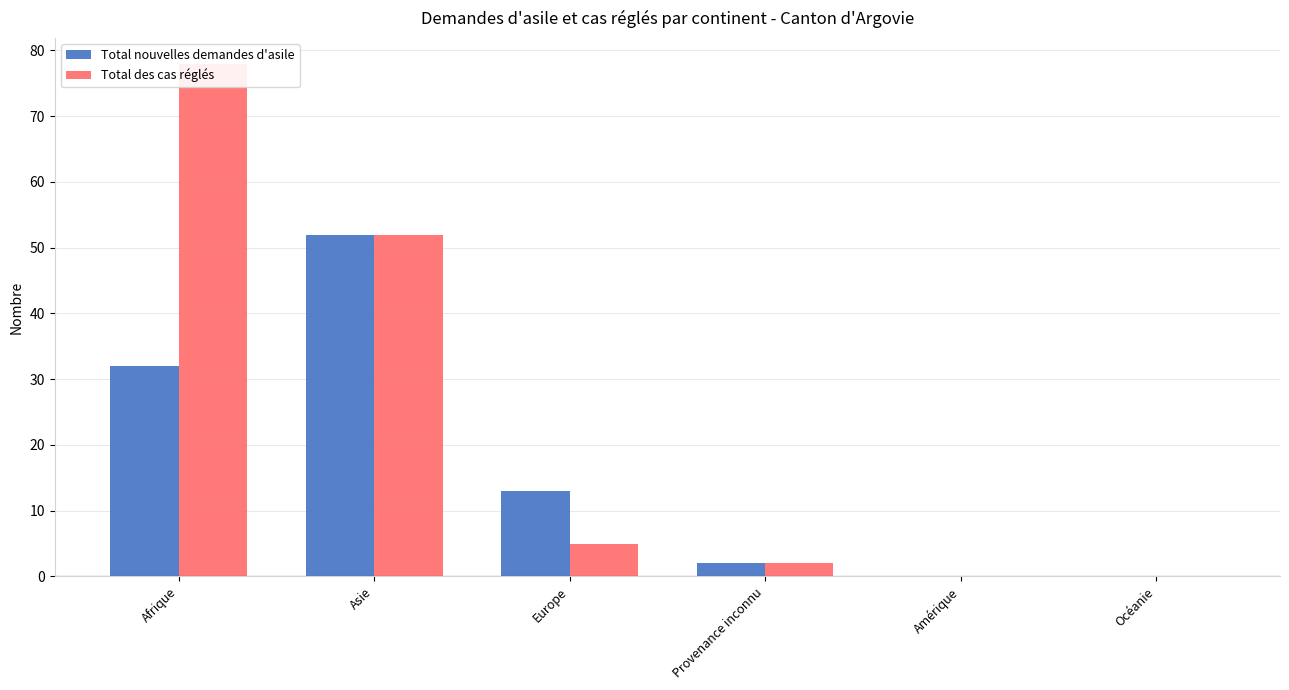

The Total des cas réglés series shows 7 at Europe. True or false?

False